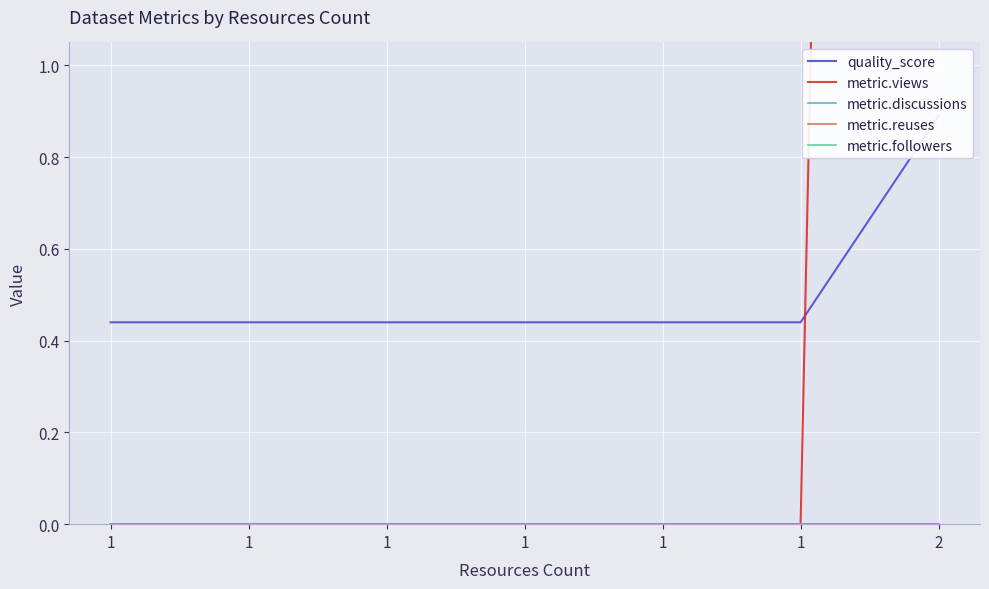

Rank the series at 1 from highest to lowest value.

quality_score, metric.views, metric.discussions, metric.reuses, metric.followers